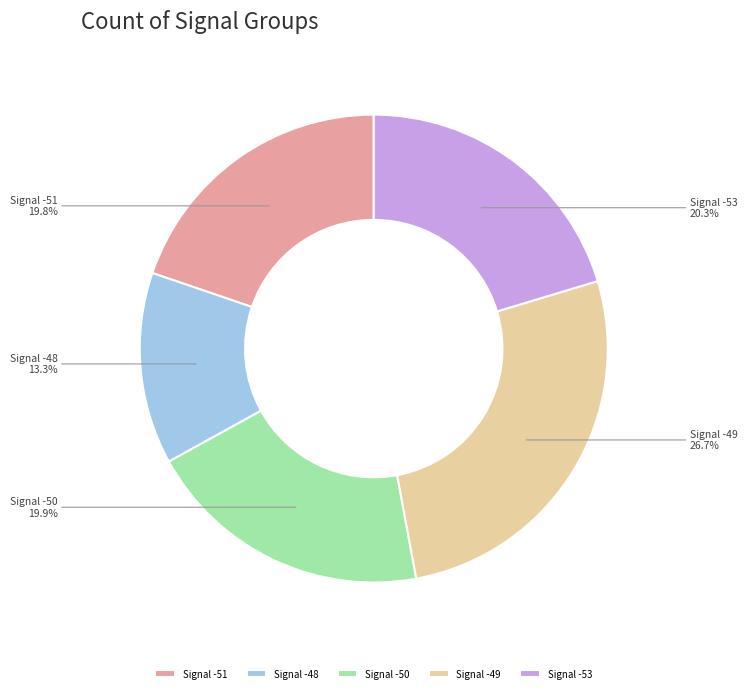

Which category has the biggest portion of the pie?

Signal -49